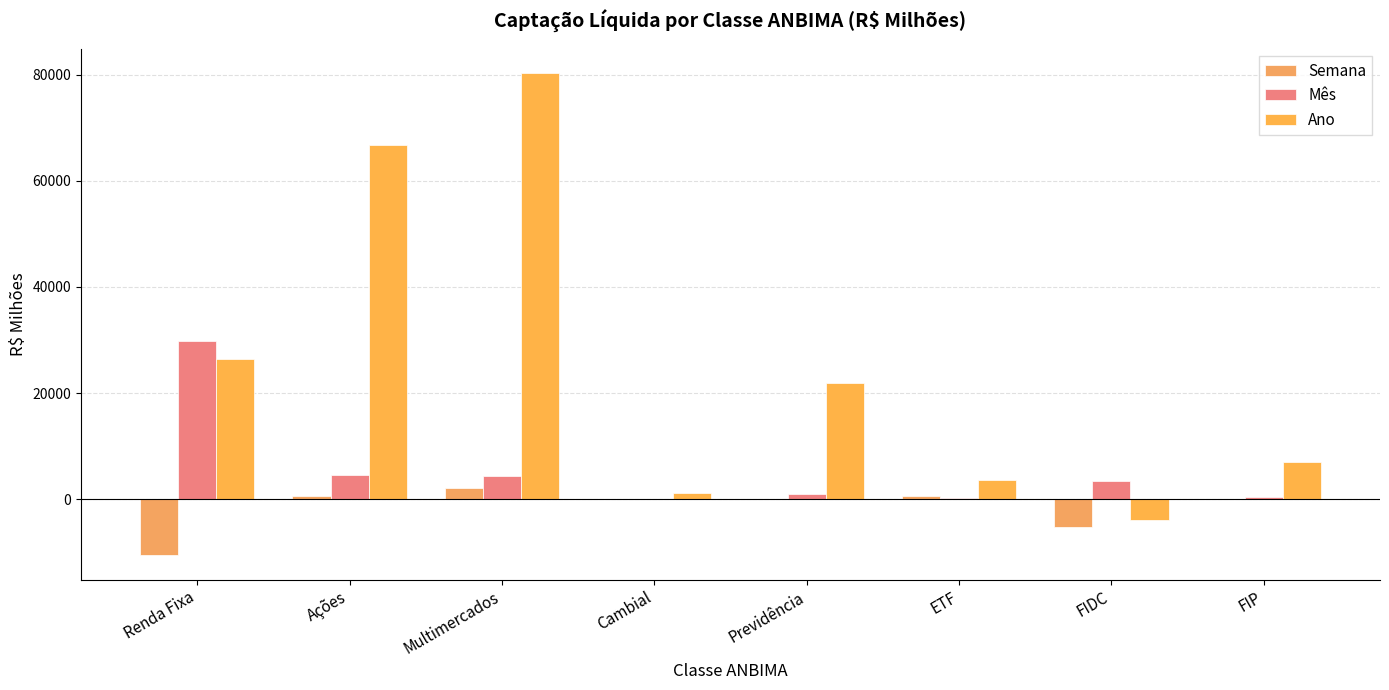

Rank the series by their maximum value, from lowest to highest.

Semana, Mês, Ano